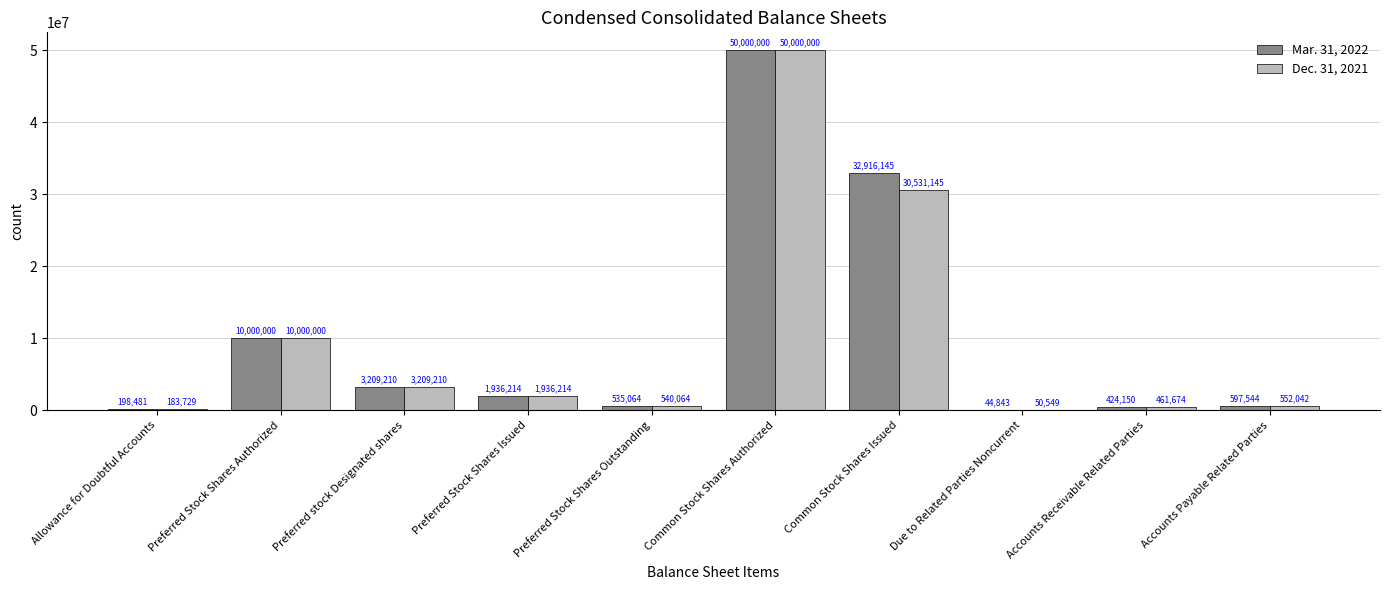

Where is Mar. 31, 2022 nearest to the value 25022421?

Common Stock Shares Issued